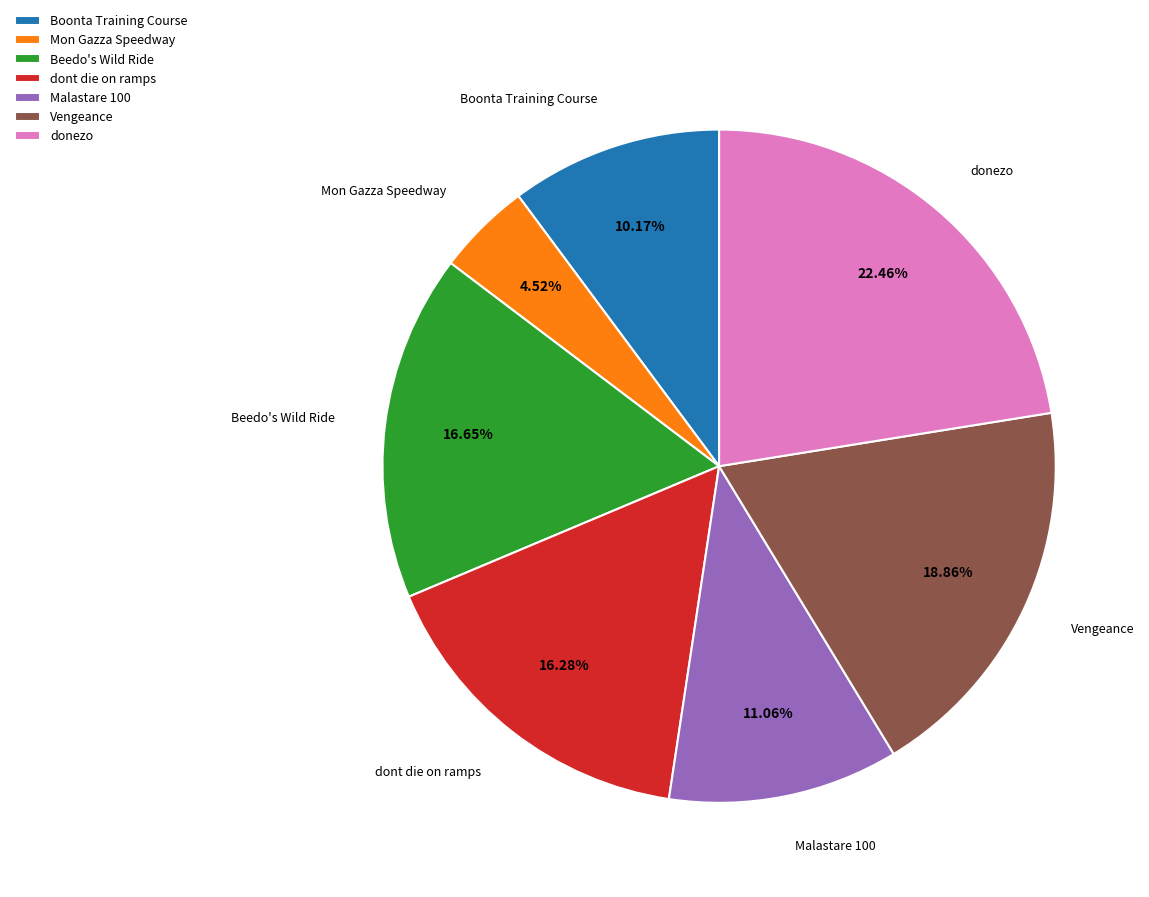

How much of the chart is everything except Mon Gazza Speedway?

95.5%